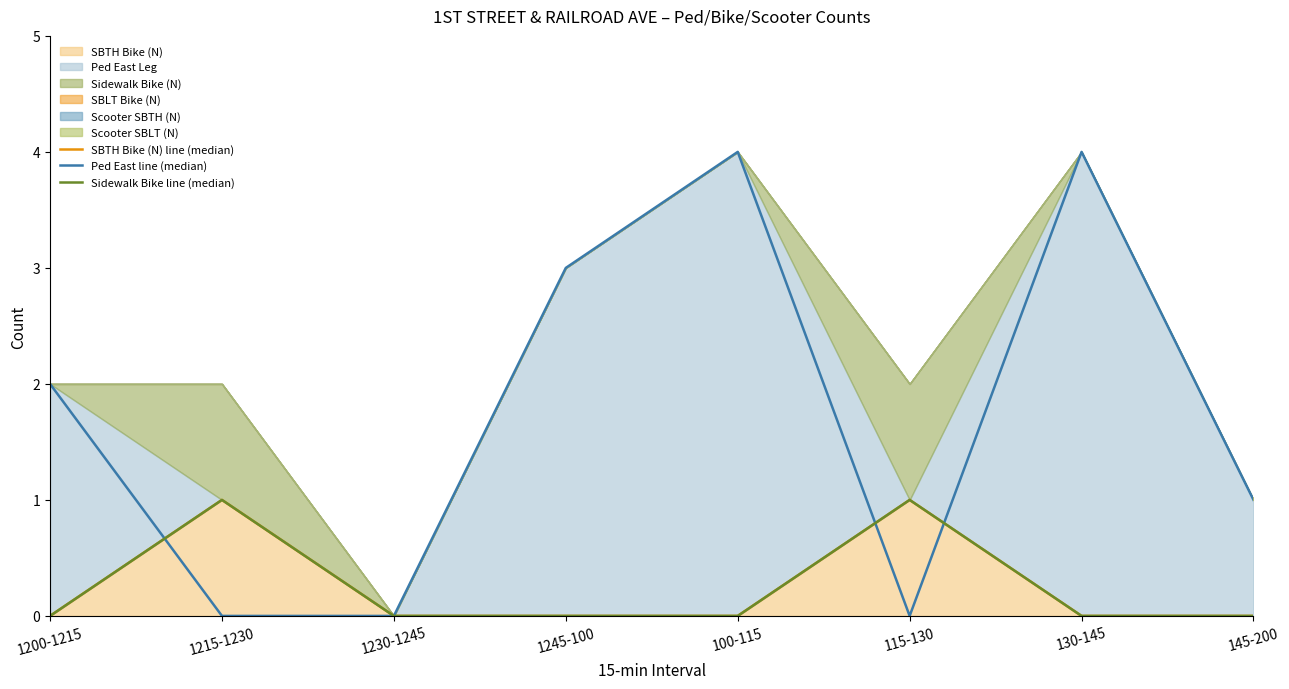

At how many categories does at least one series exceed 2?

3